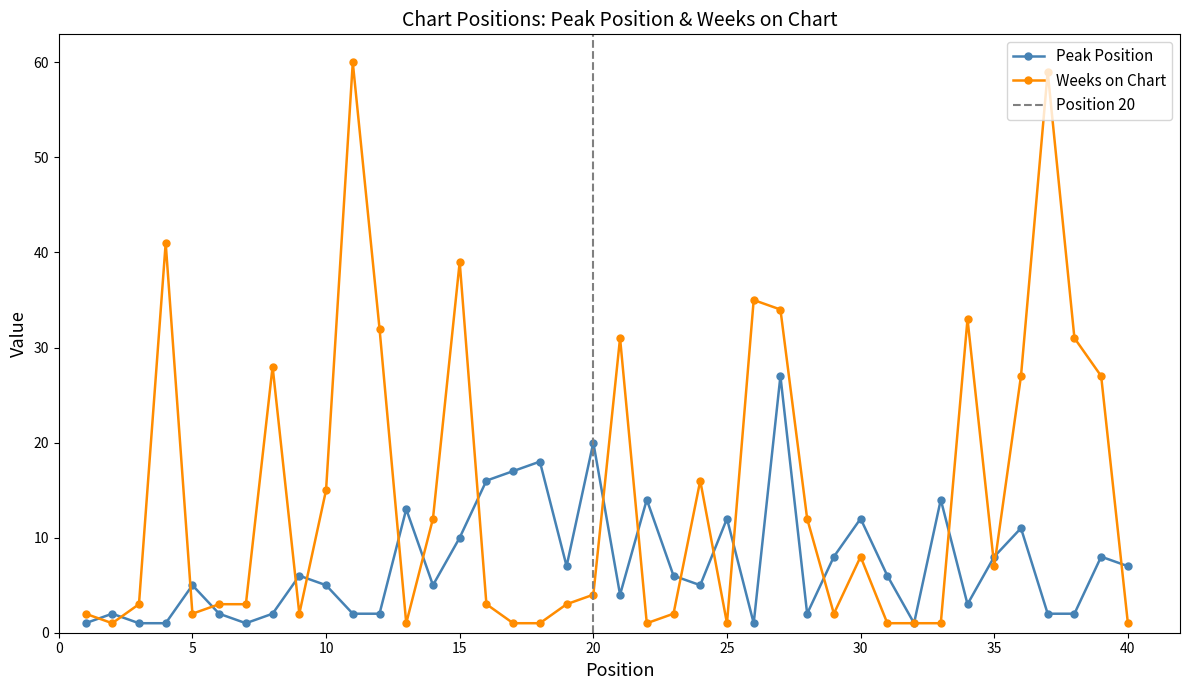

True or false: Weeks on Chart and Peak Position cross at least once.

True